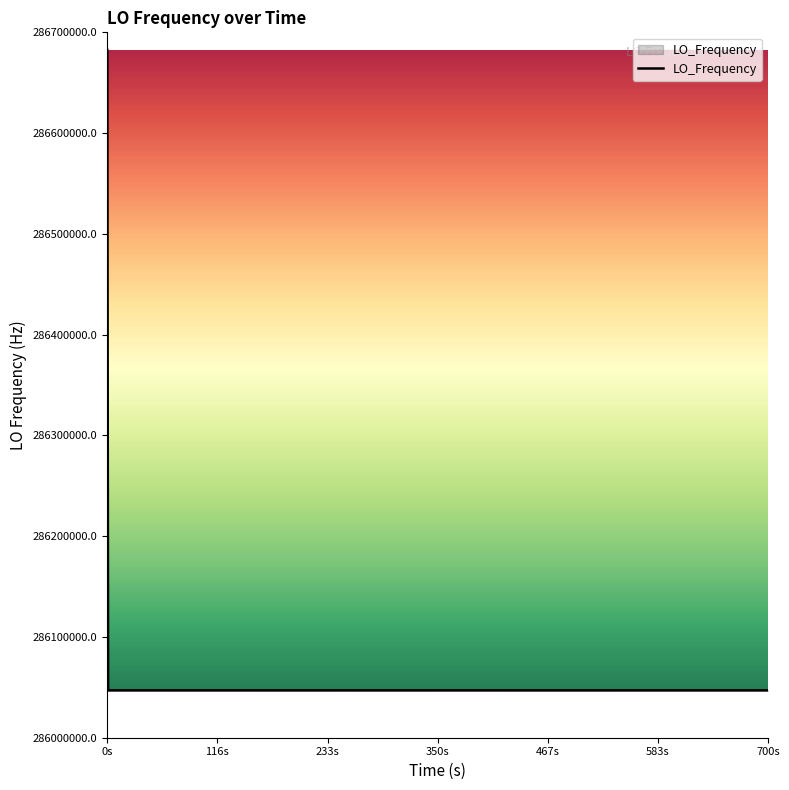

What is the difference between the maximum and minimum values?

635705.5